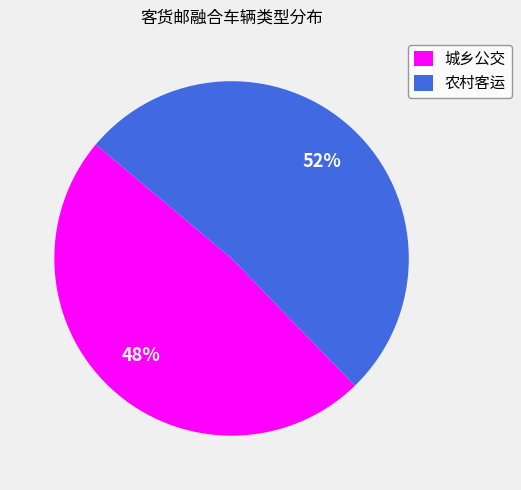

The 农村客运 slice represents 52% of the pie. True or false?

True